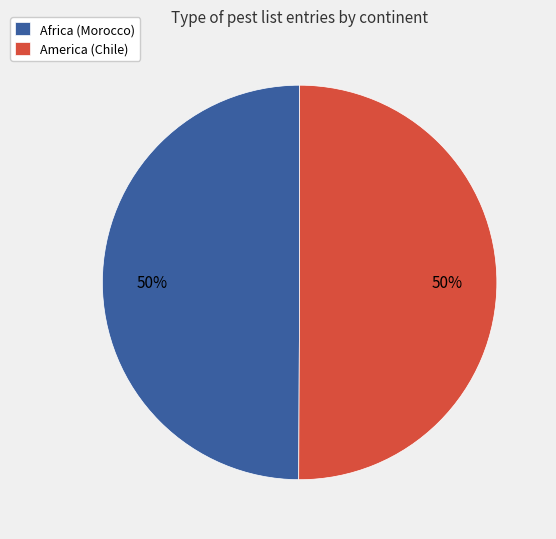

The America (Chile) slice represents 50% of the pie. True or false?

True